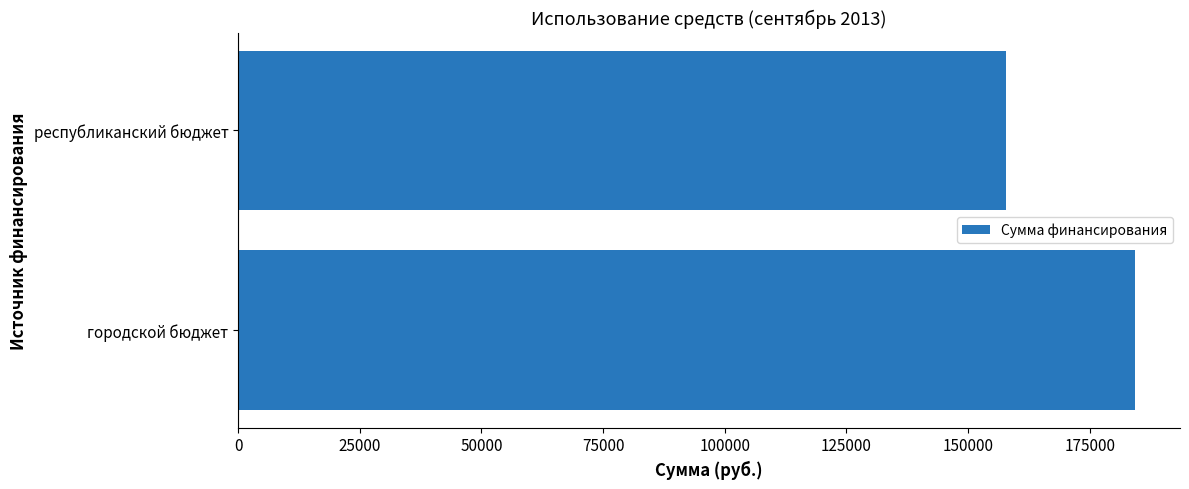

The chart shows a value of 184337.6 at городской бюджет. True or false?

True